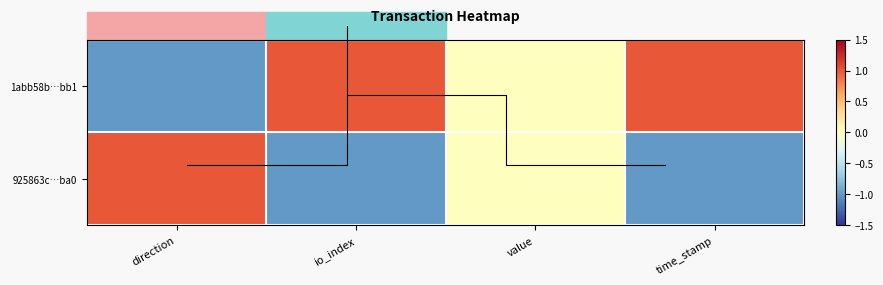

What is the minimum value for 925863c…ba0?

-1.0